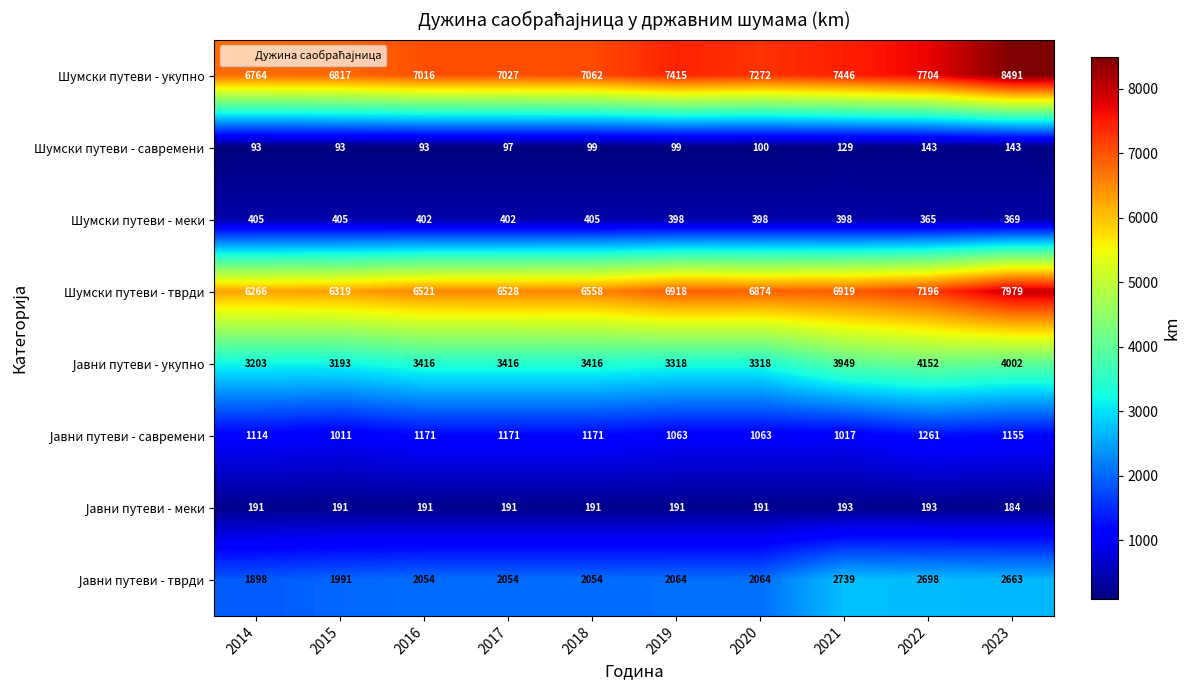

Which series has the widest spread of values?

Шумски путеви - укупно